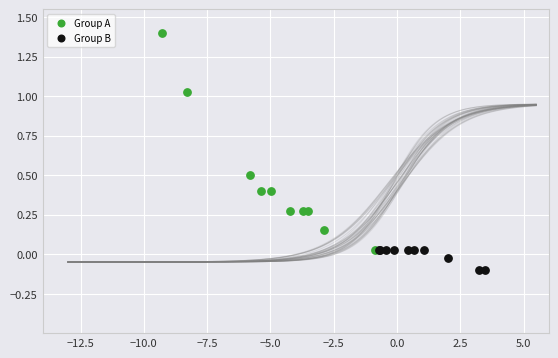

Which series contains the highest Y value?

Group A